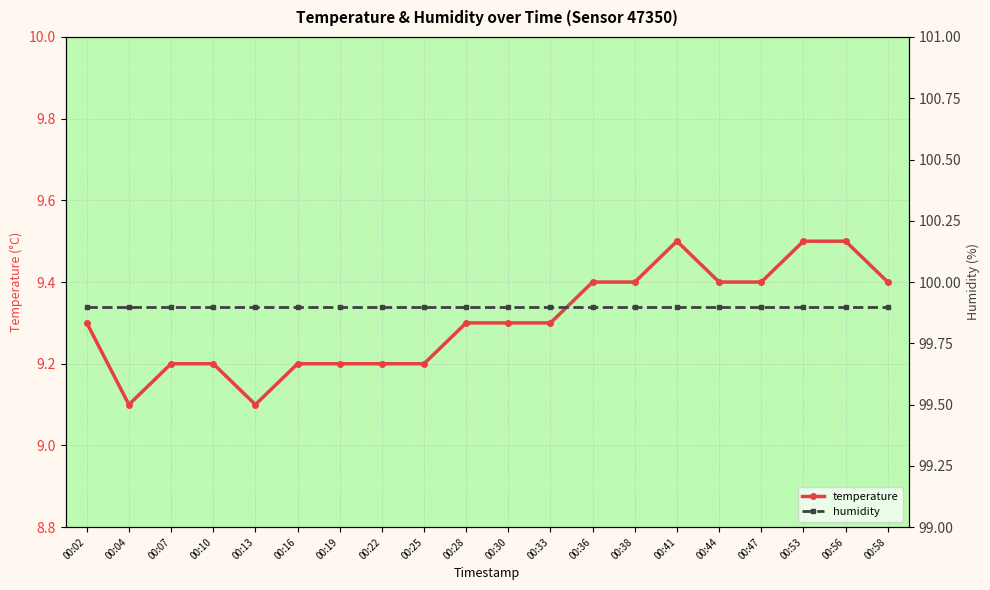

Which series has the largest total across all categories?

humidity